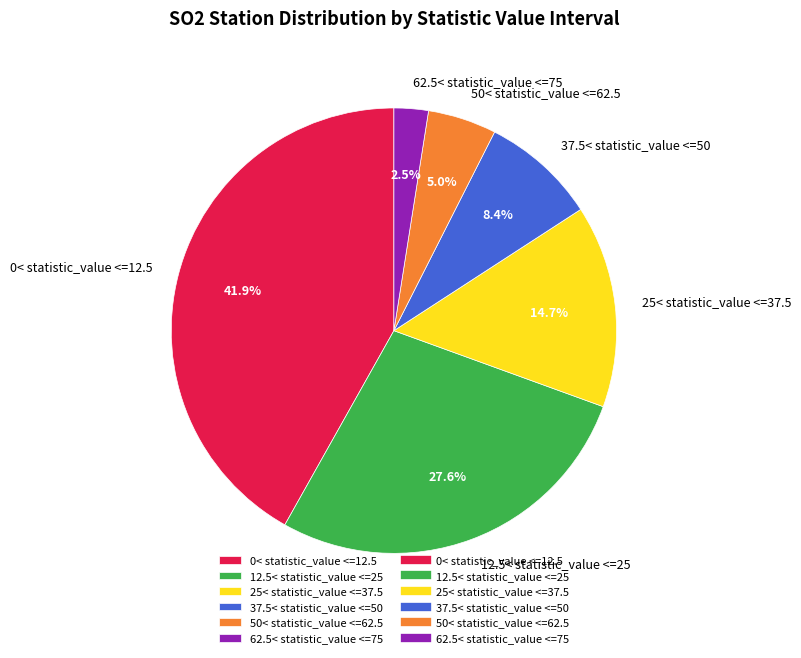

Does 37.5< statistic_value <=50 represent more than half of the total?

No